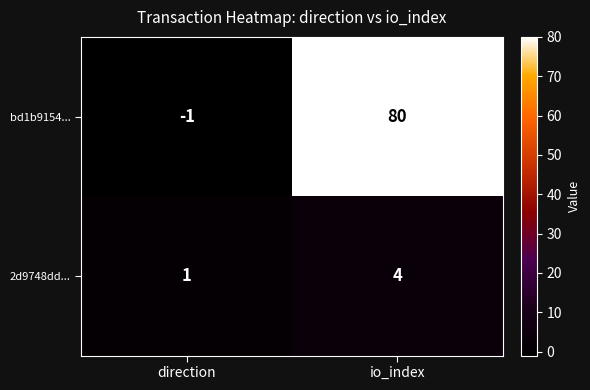

Read the bd1b9154... value at io_index.

80